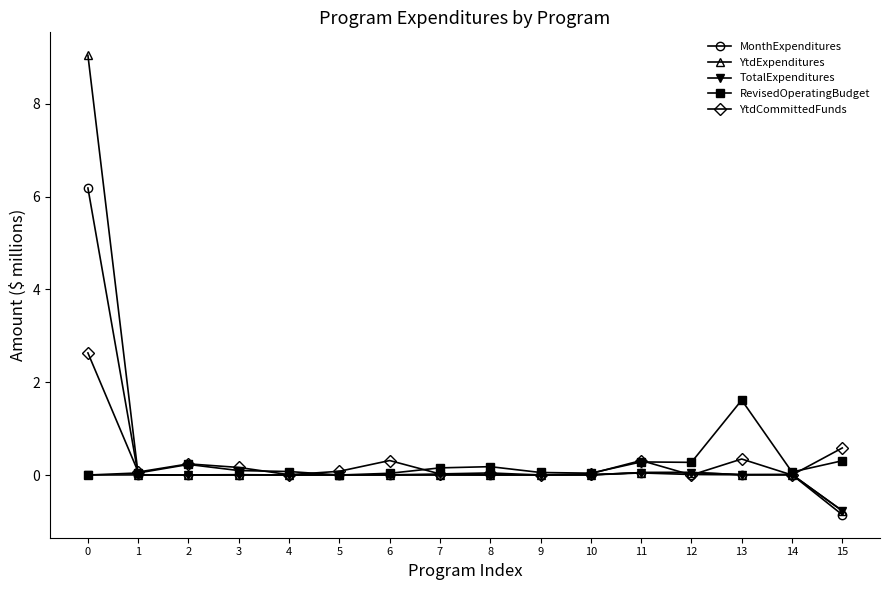

Rank the series by their maximum value, from lowest to highest.

TotalExpenditures, RevisedOperatingBudget, YtdCommittedFunds, MonthExpenditures, YtdExpenditures